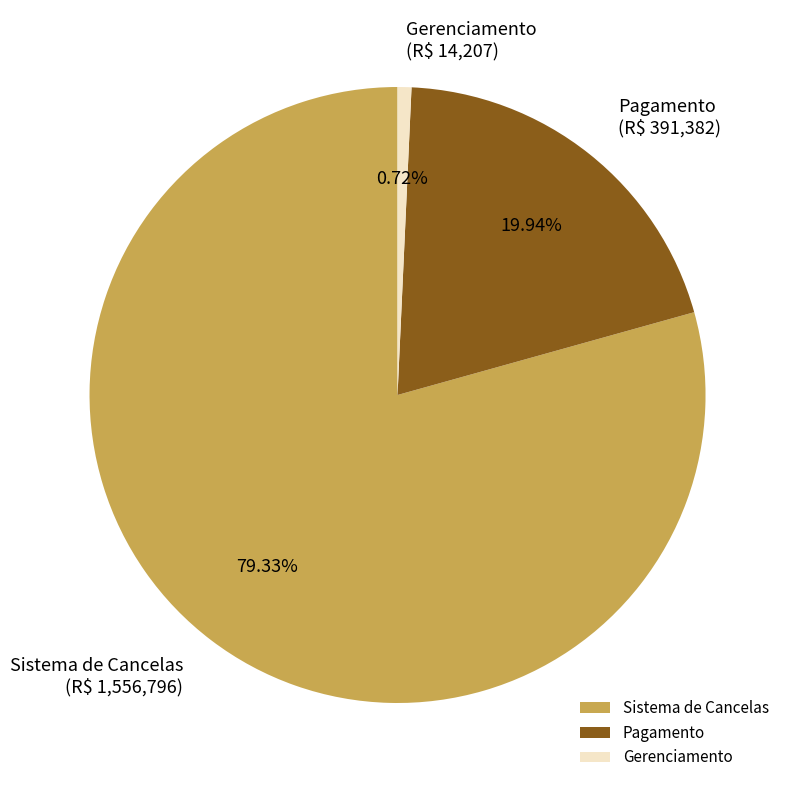

The Sistema de Cancelas slice represents 79% of the pie. True or false?

True